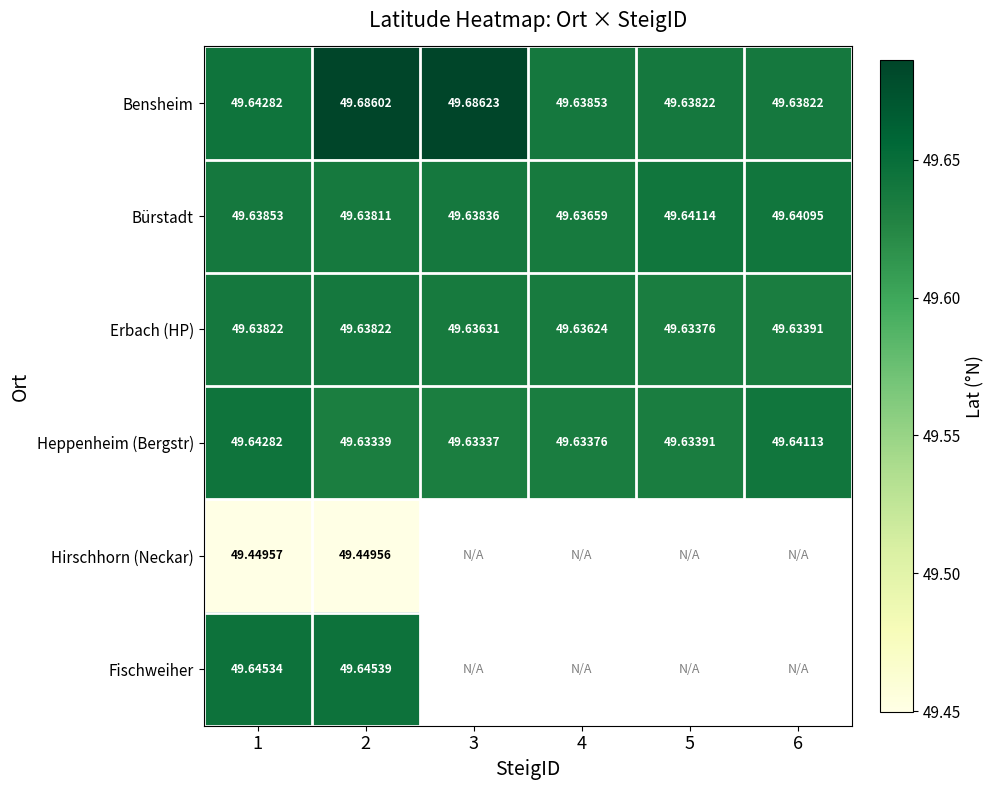

Count the number of data series in this chart.

6